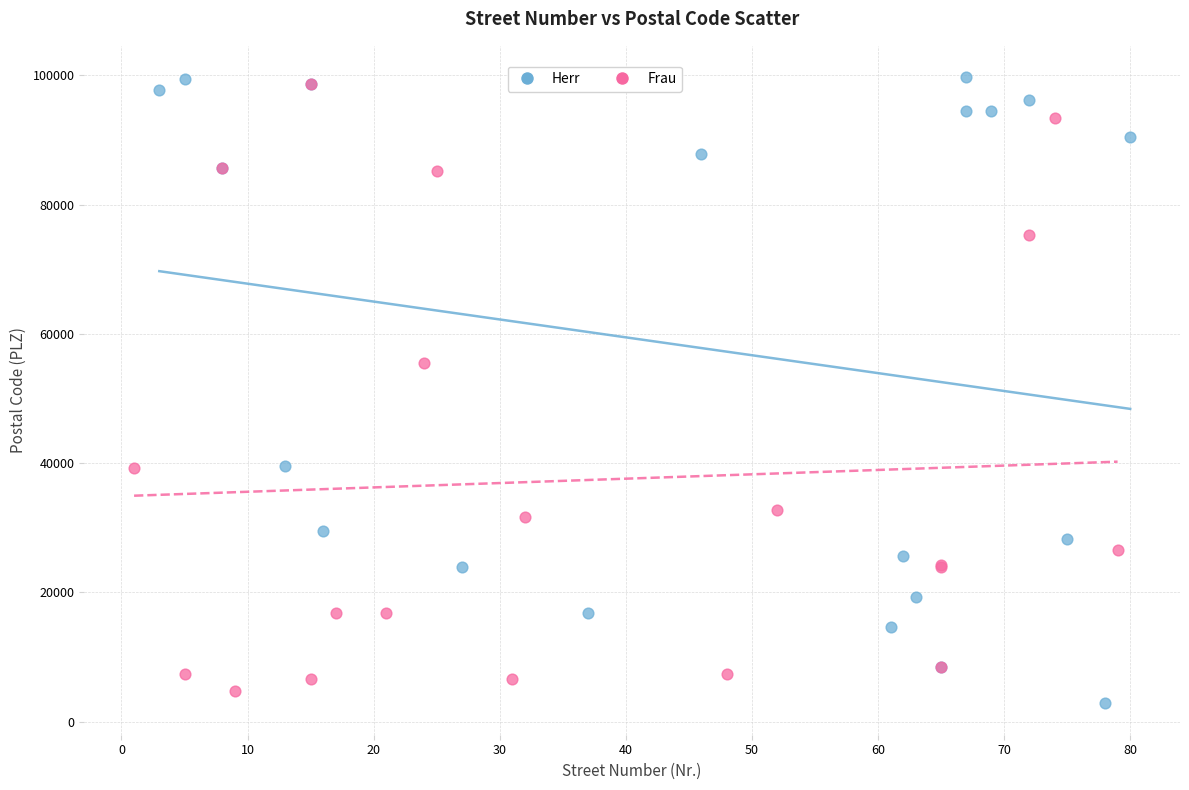

Which series reaches the minimum Y coordinate?

Herr